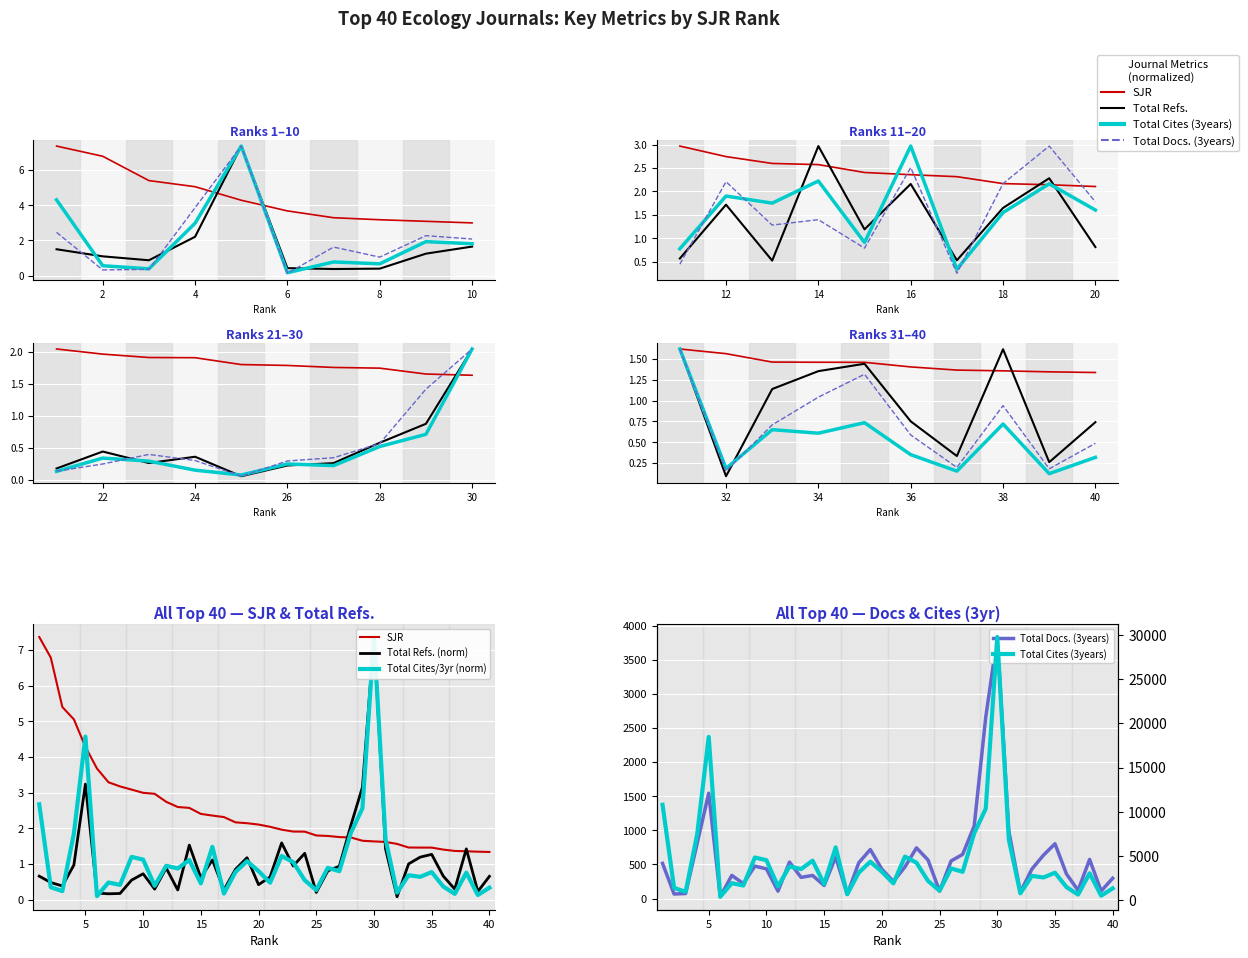

What is the difference between the maximum and minimum values in the Total Docs. (3years) series?

3809.0